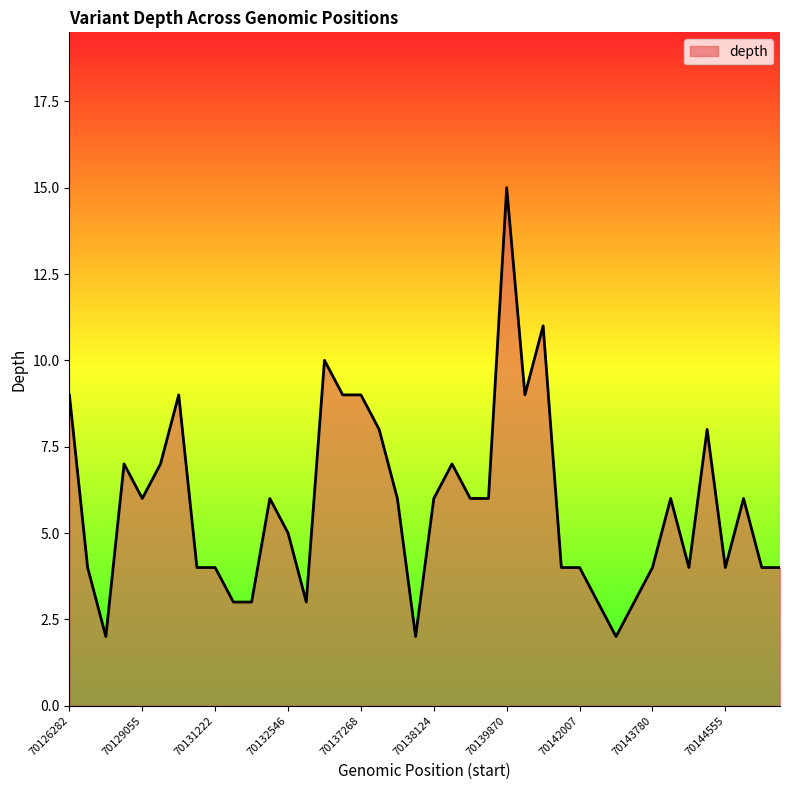

Does the chart display data point markers on the line(s)?

No